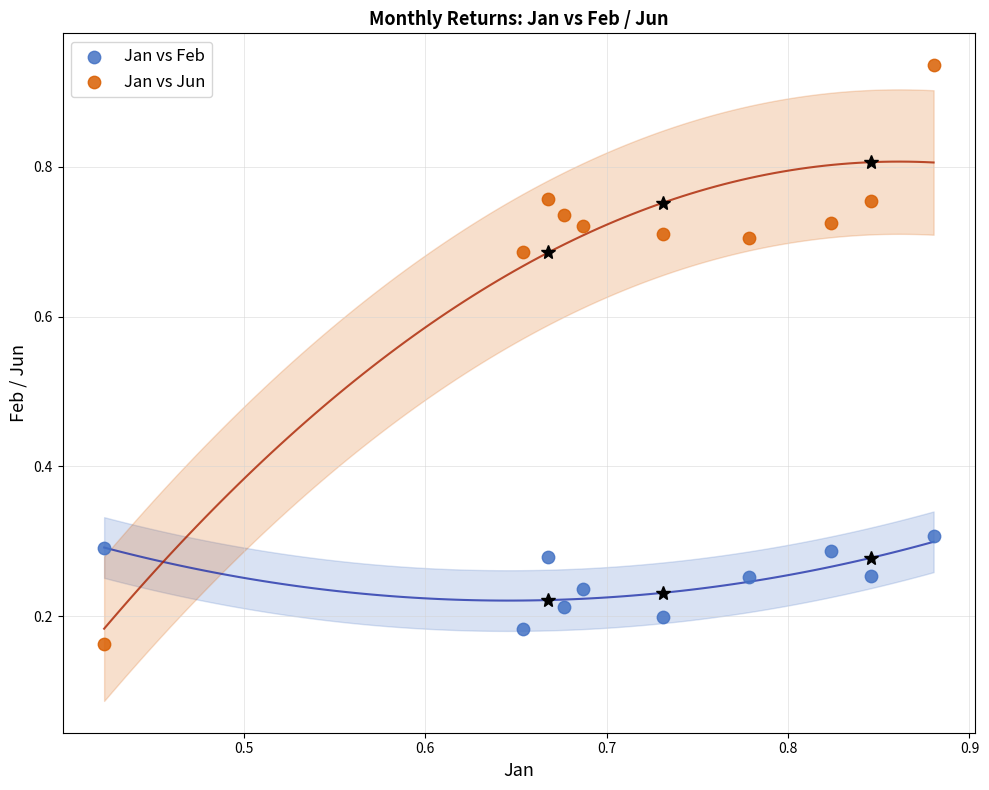

What is the X range (max minus min) for the scatter plot?

0.5